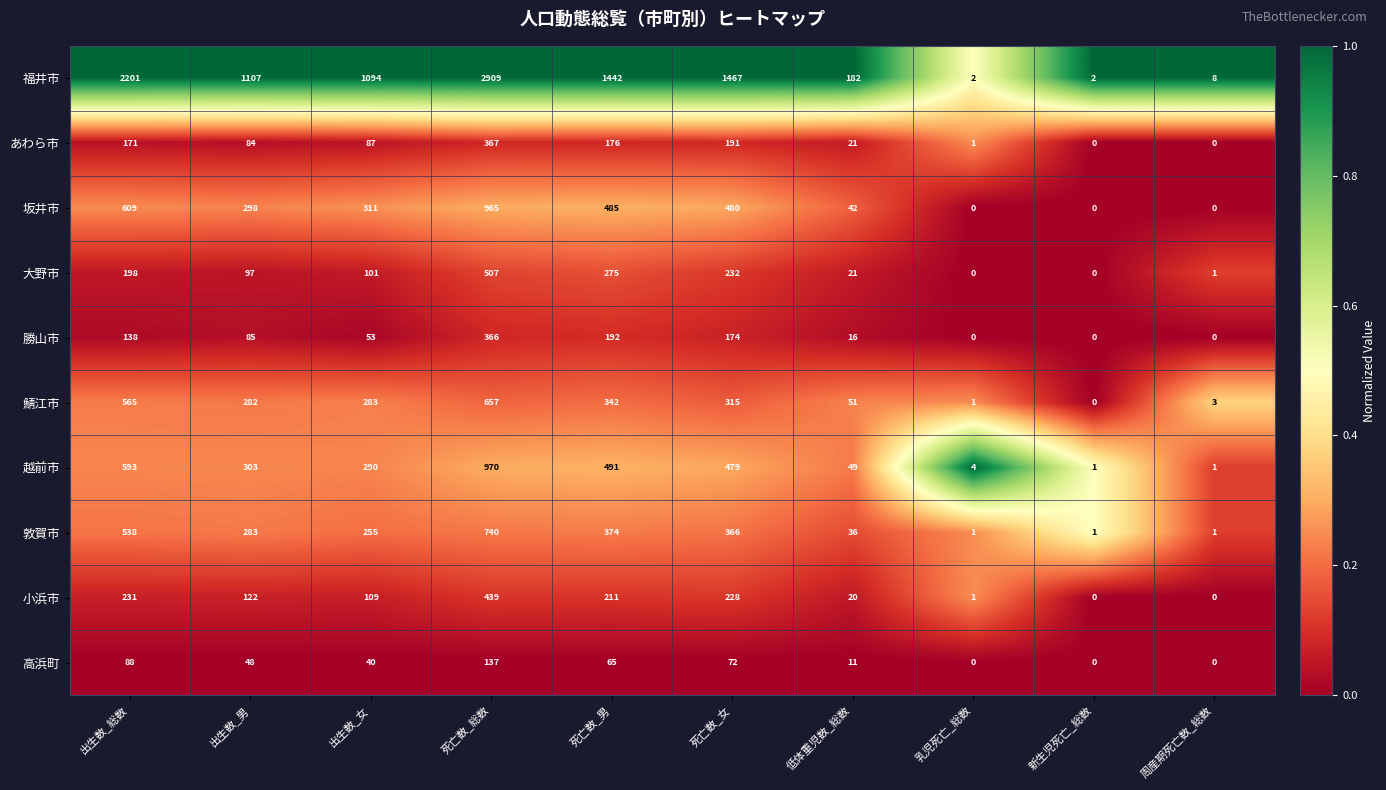

Which label corresponds to the largest value in the chart?

死亡数_総数